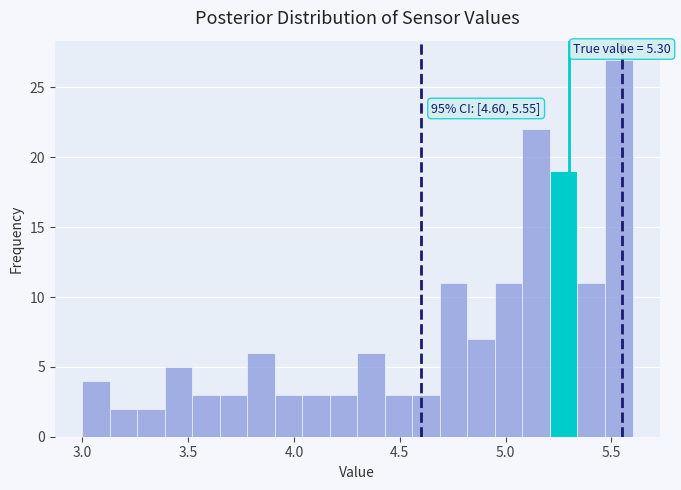

Around what value on the x-axis is the tallest bar? Give the approximate position of its centre, as read against the axis.

5.55